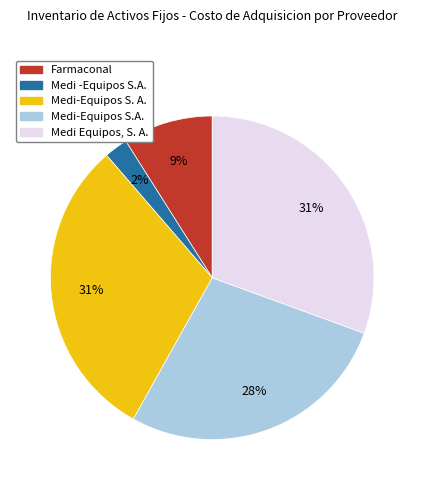

Combined, do Medi -Equipos S.A. and Medi-Equipos S. A. account for over 50%?

No